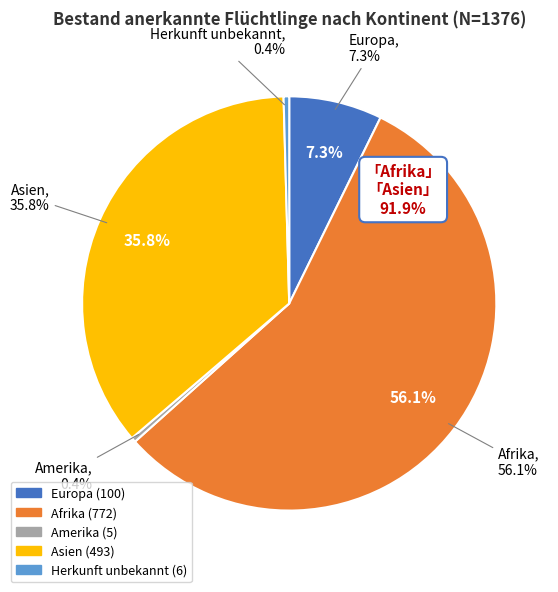

The Amerika slice represents 0% of the pie. True or false?

True